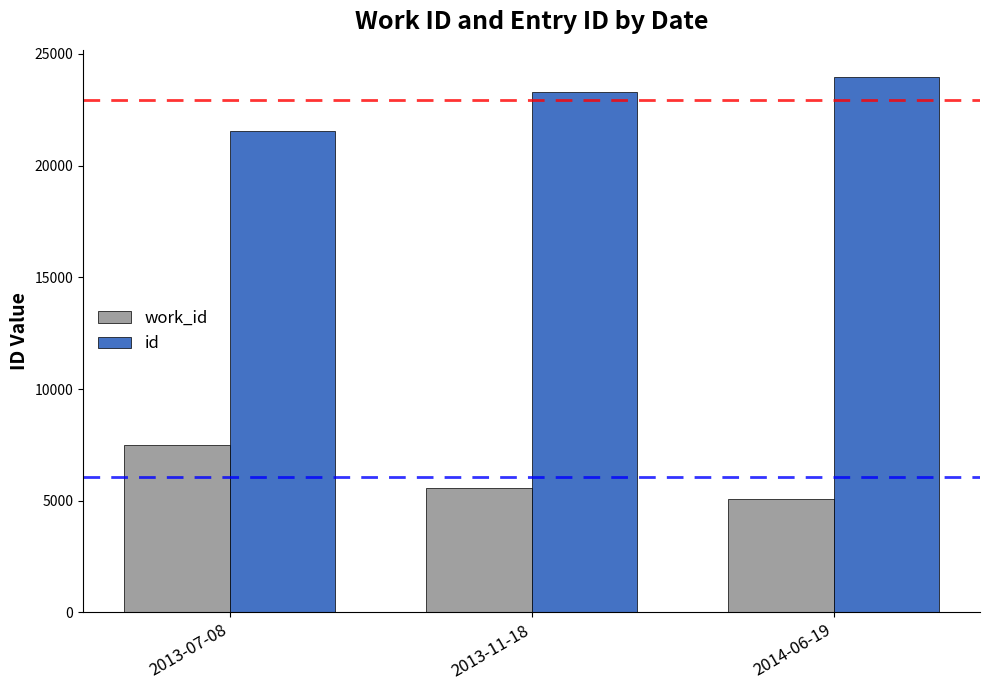

Which series has the largest total across all categories?

id